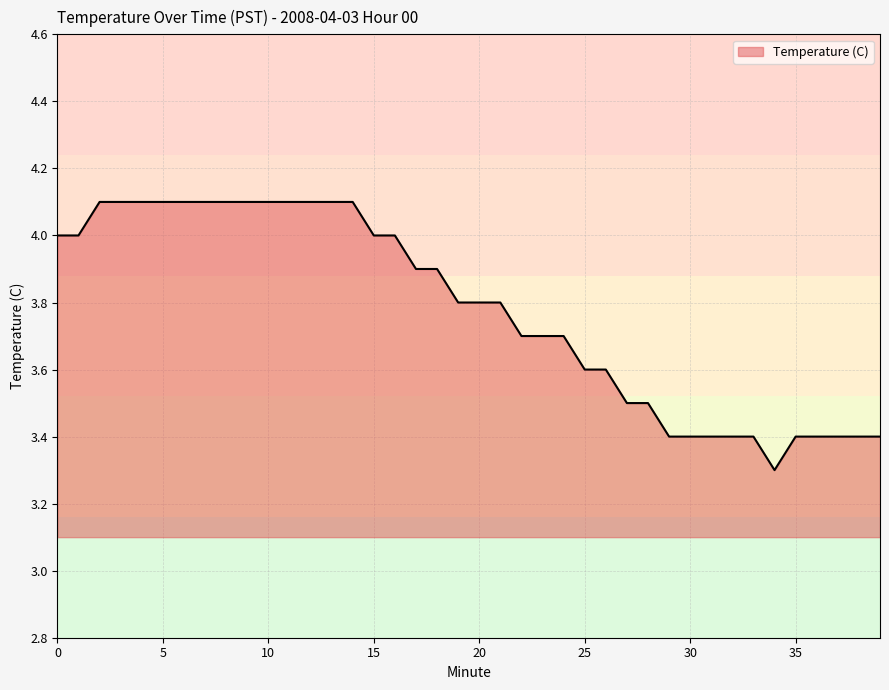

What is the smallest value displayed?

3.3